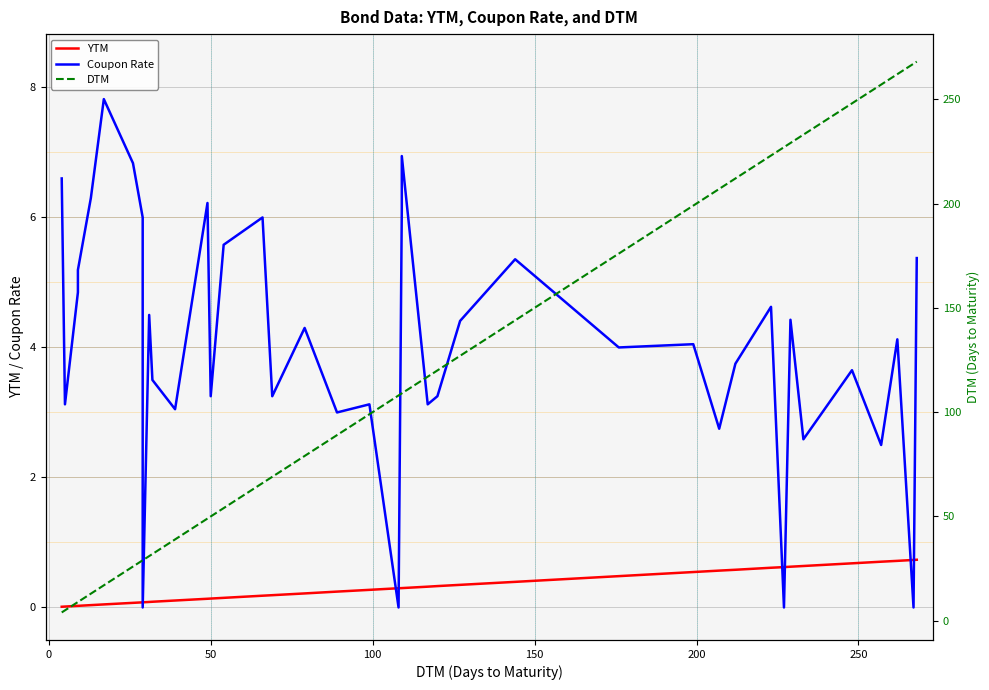

How many lines are shown in the chart?

3